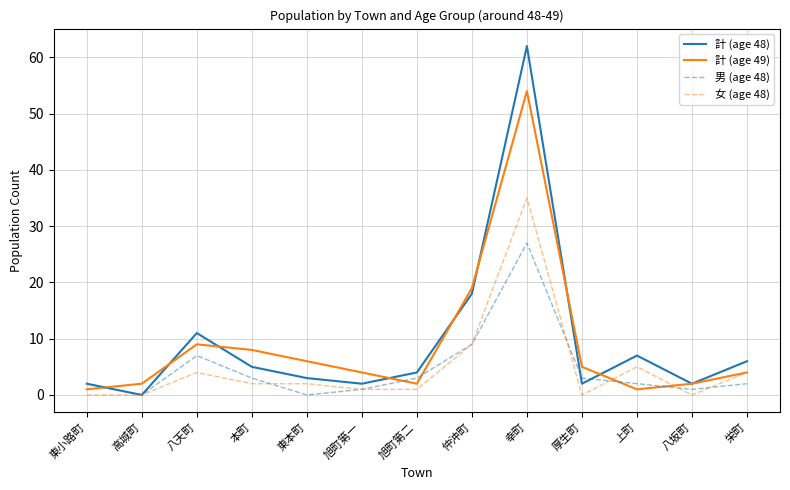

What is the difference between the maximum and second lowest values in the 男 (age 48) series?

27